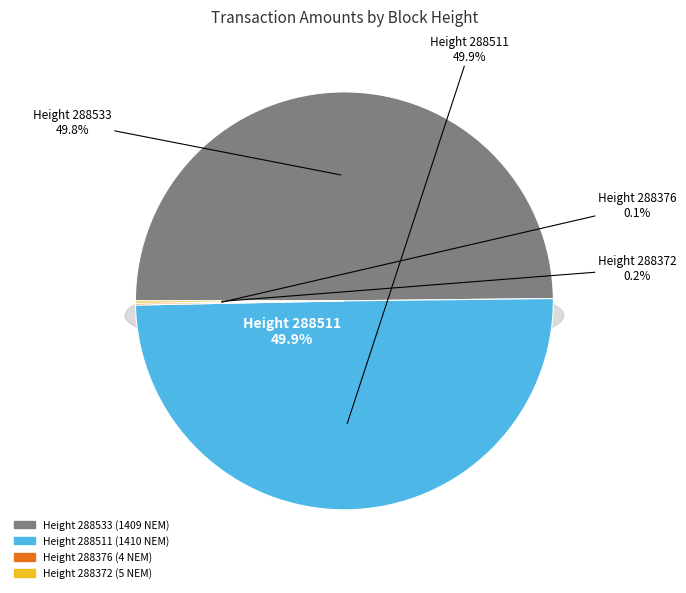

The 288511 slice represents 61% of the pie. True or false?

False